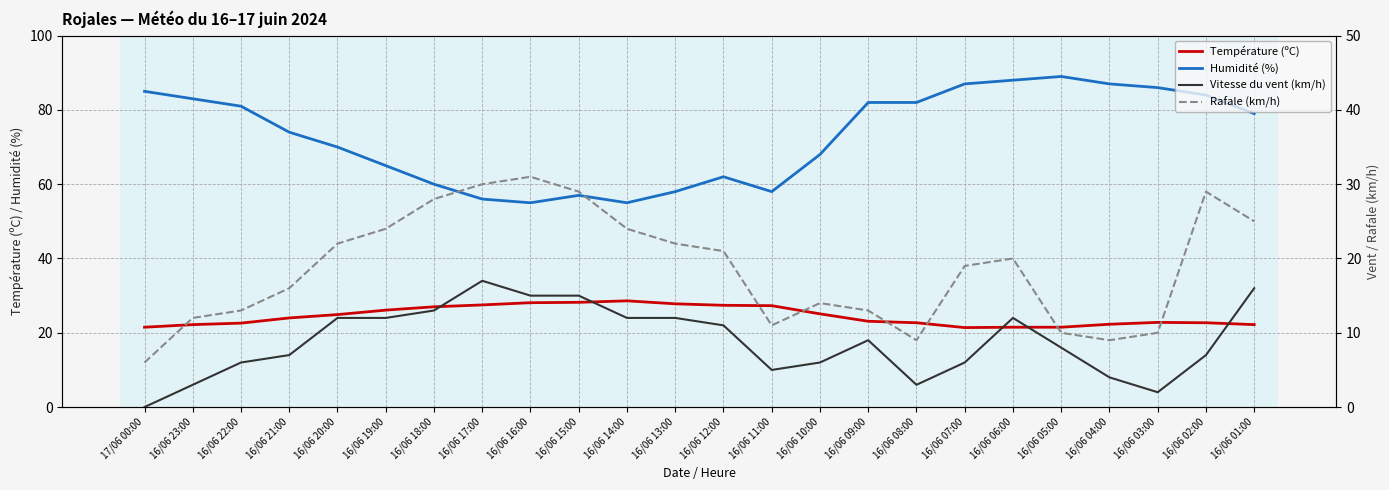

What is the difference between the highest and lowest values at 16/06 07:00?

81.0